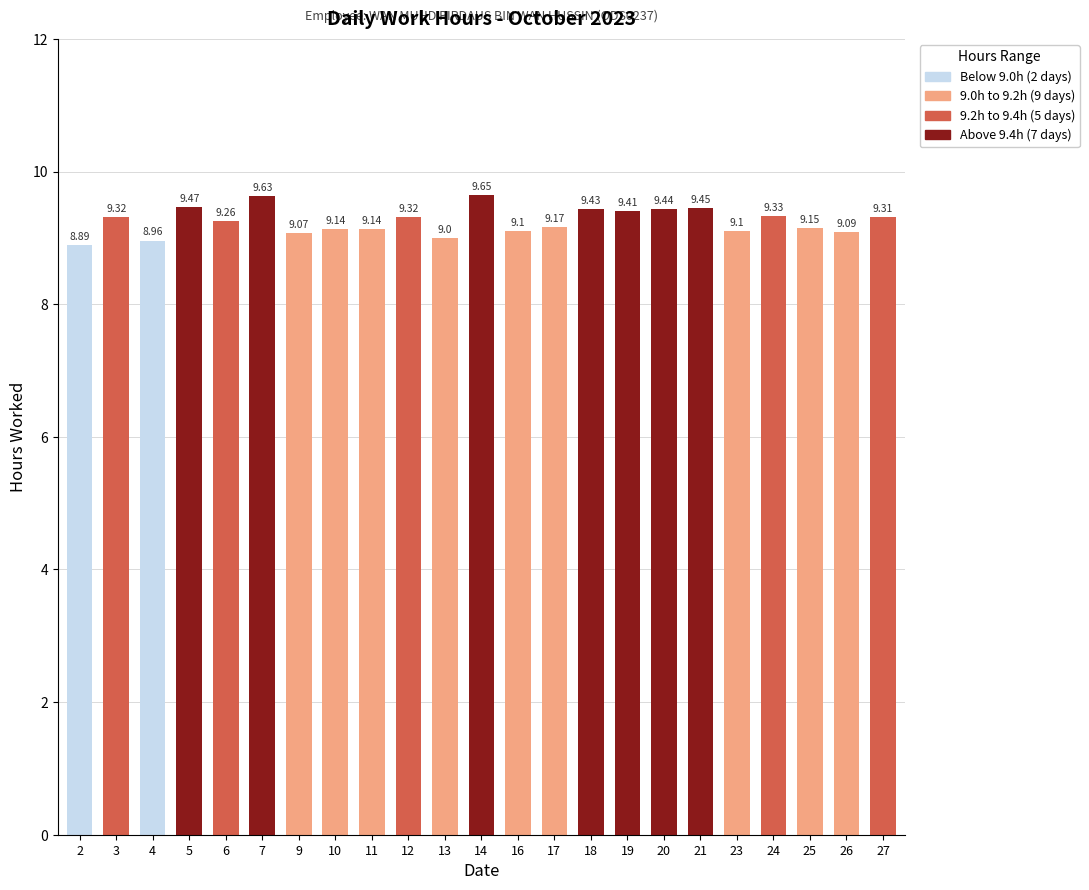

What is the change in value from 5 to 26?

-0.4